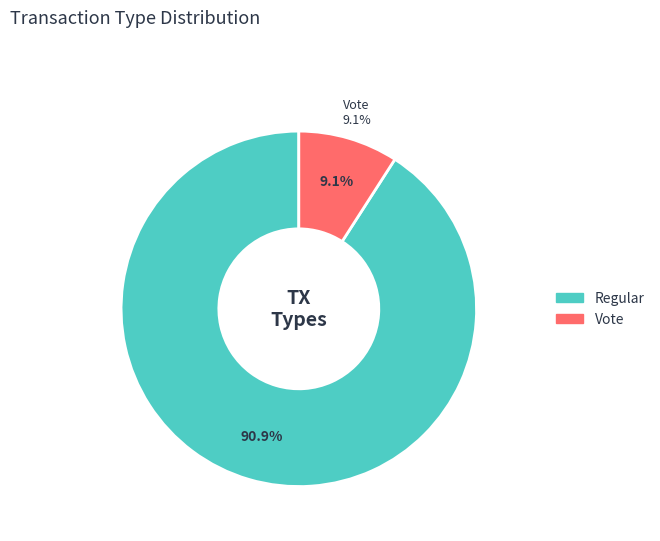

To the nearest percent, what is the difference between the Regular and Vote slice percentages?

82%